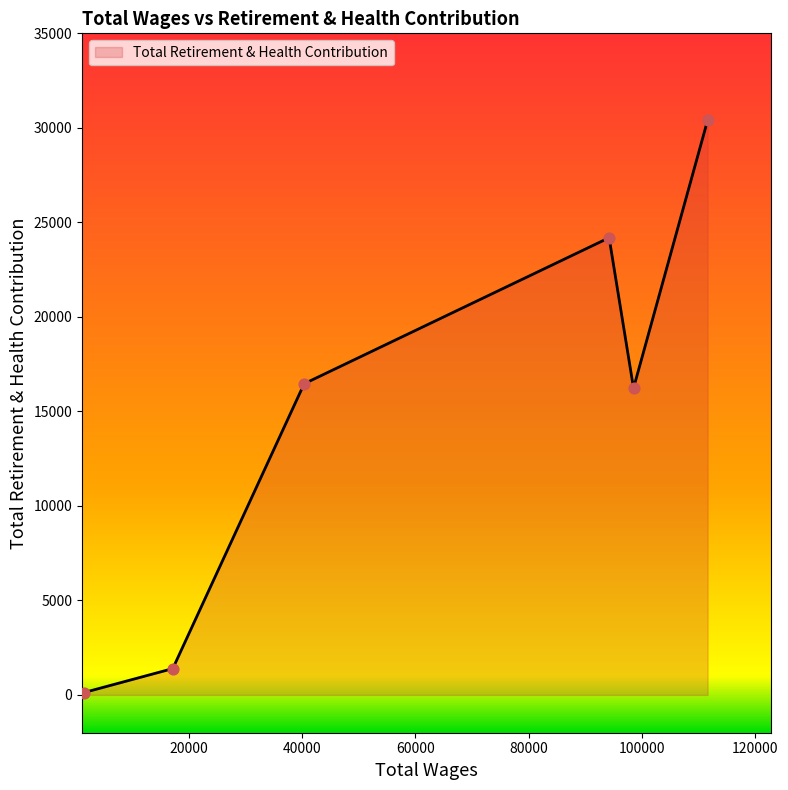

What is the greatest value displayed?

30398